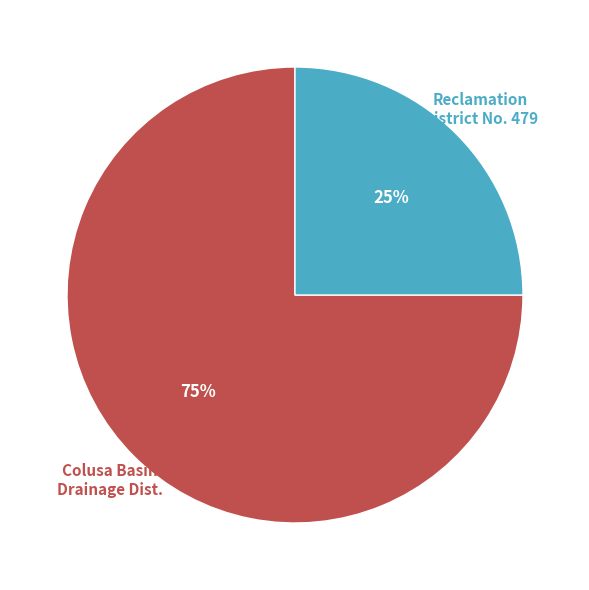

Which category has the biggest portion of the pie?

Colusa Basin Drainage Dist.